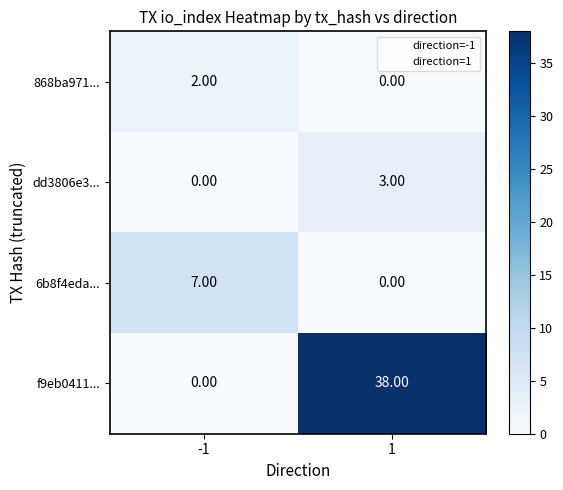

What is the difference between the 6b8f4eda... values at -1 and 1?

7